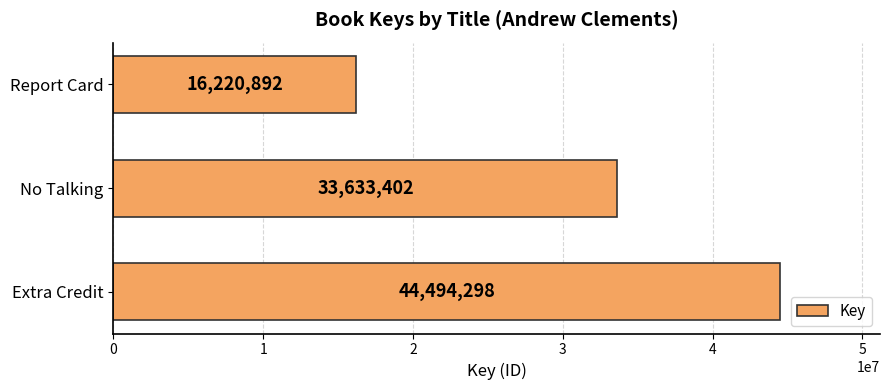

The chart shows a value of 8950779 at No Talking. True or false?

False